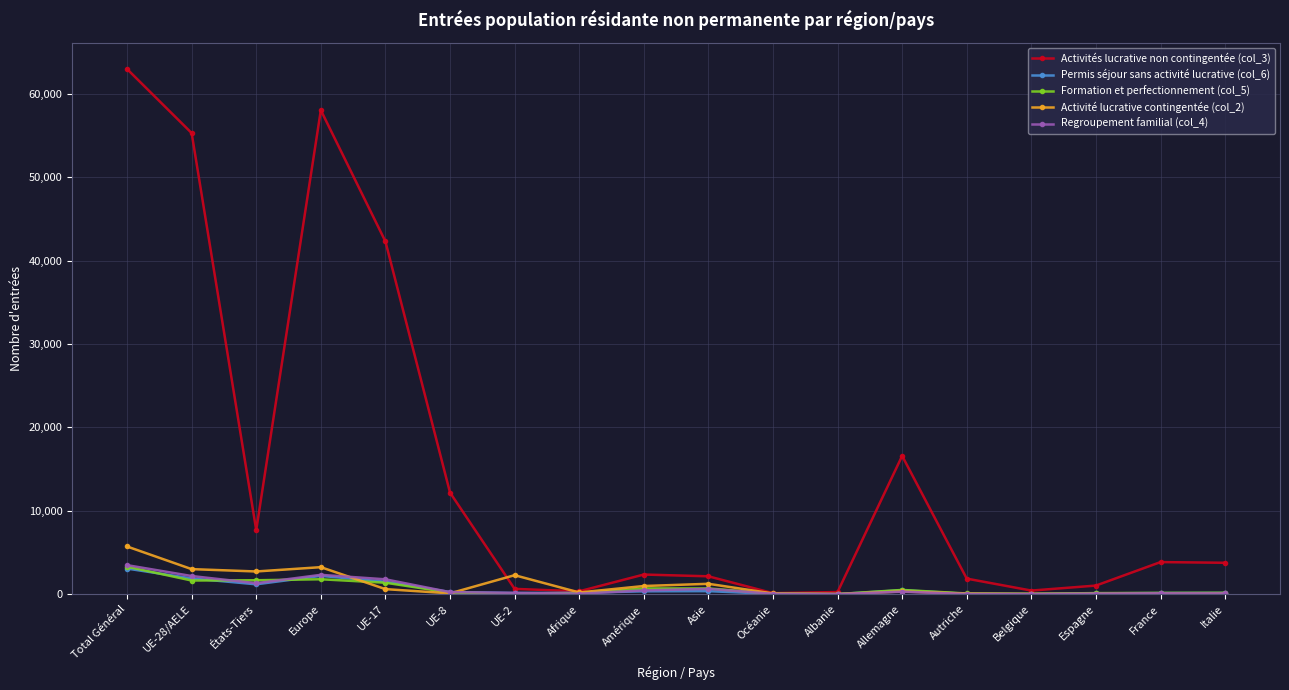

True or false: Regroupement familial (col_4) has a value of 1305 at États-Tiers.

True